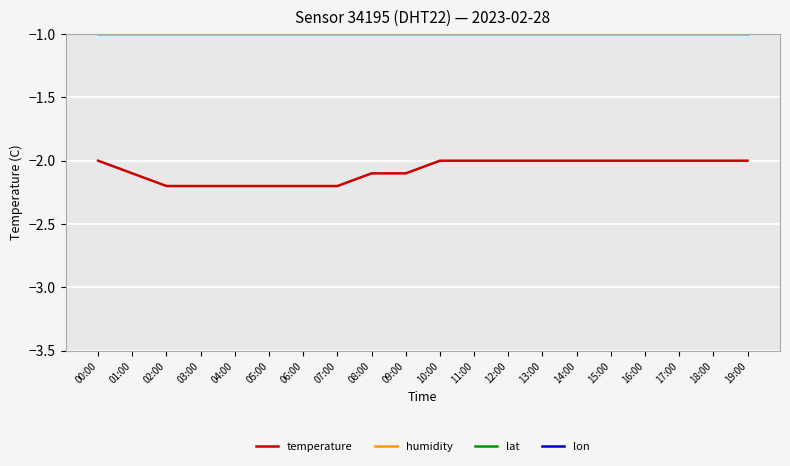

Rank the series at 01:00 from highest to lowest value.

lon, lat, humidity, temperature